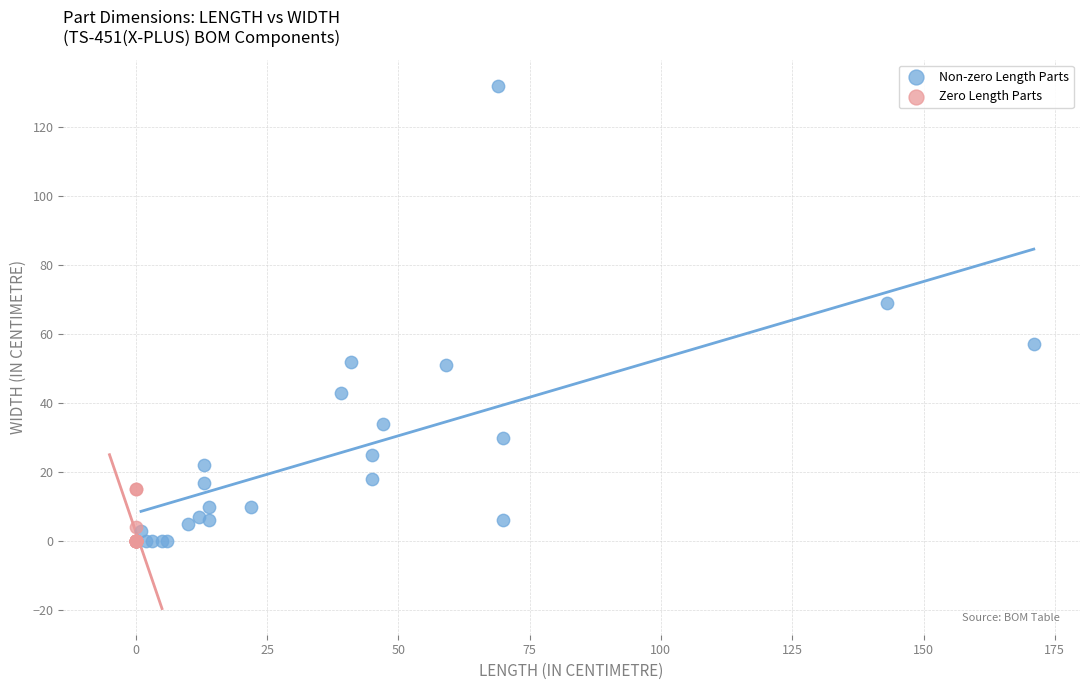

Which series reaches the maximum Y coordinate?

Non-zero Length Parts